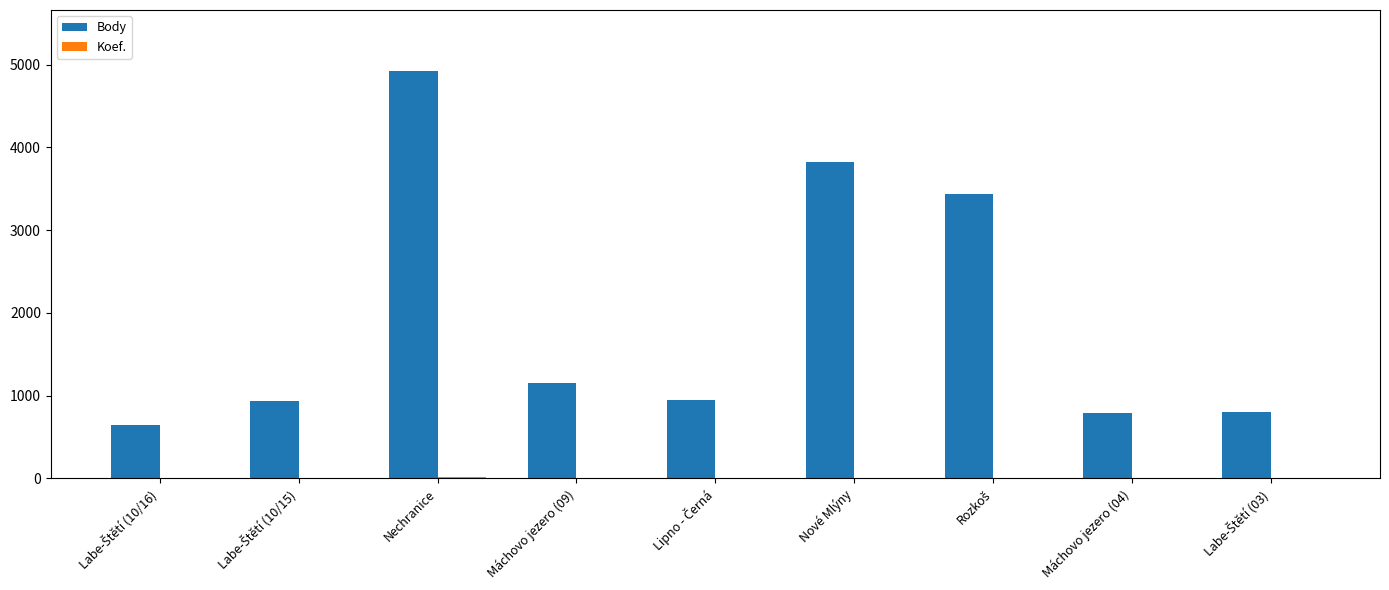

At which category is the sum across all series the highest?

Nechranice